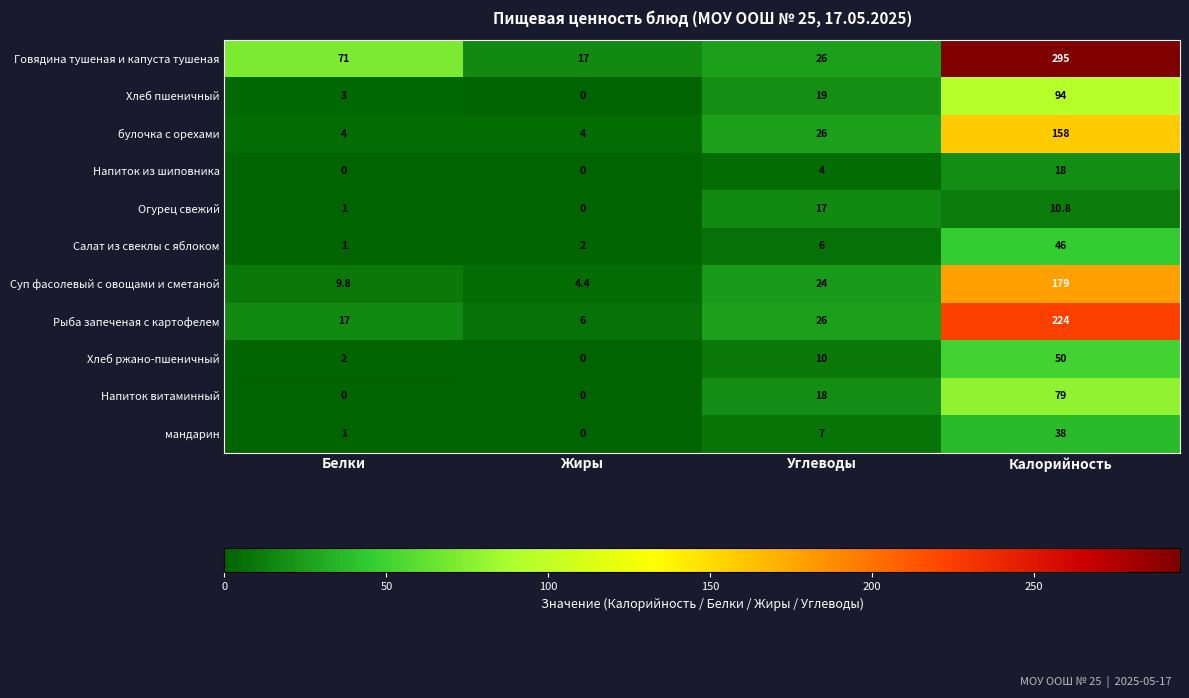

Which series changed the most between Белки and Жиры?

Говядина тушеная и капуста тушеная